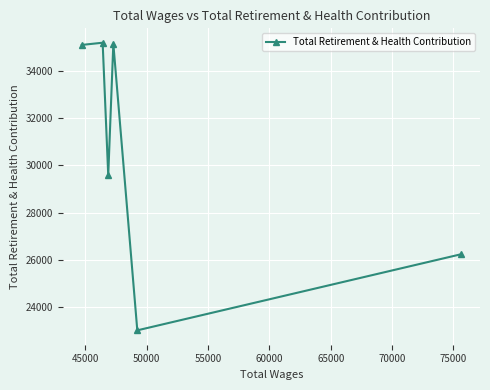

Count the number of data series in this chart.

1